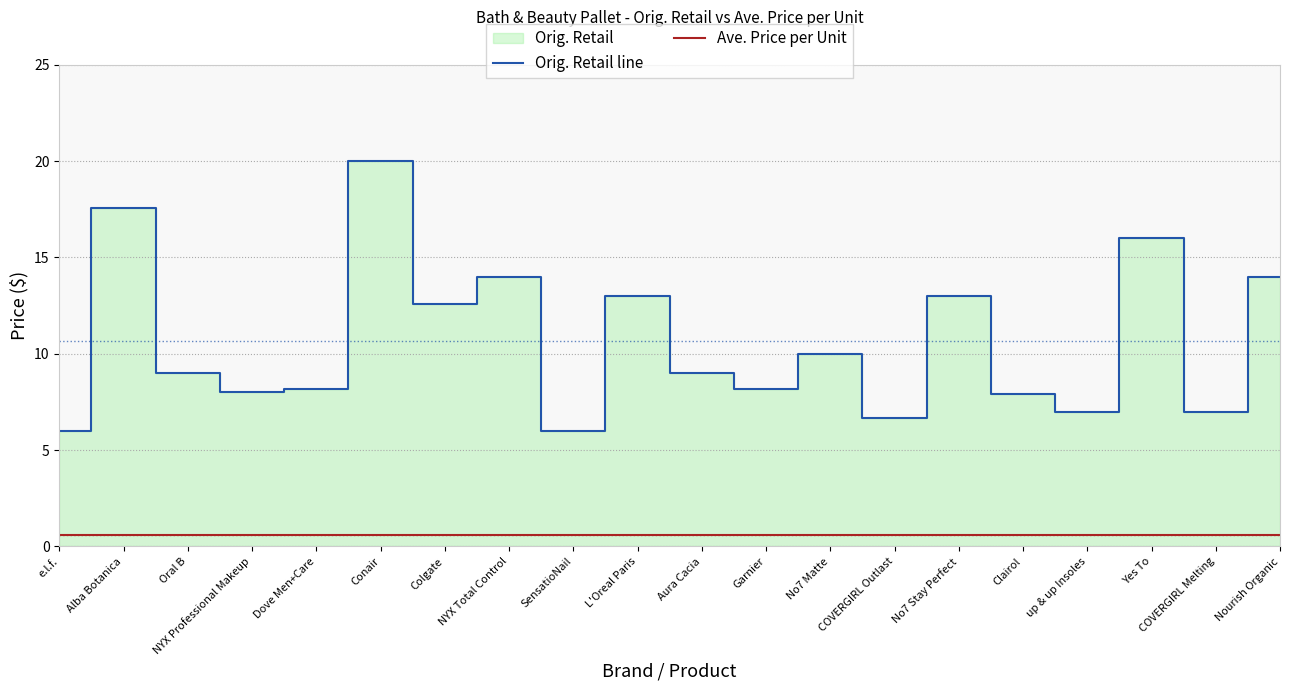

How many data points in Orig. Retail line are less than 8?

7